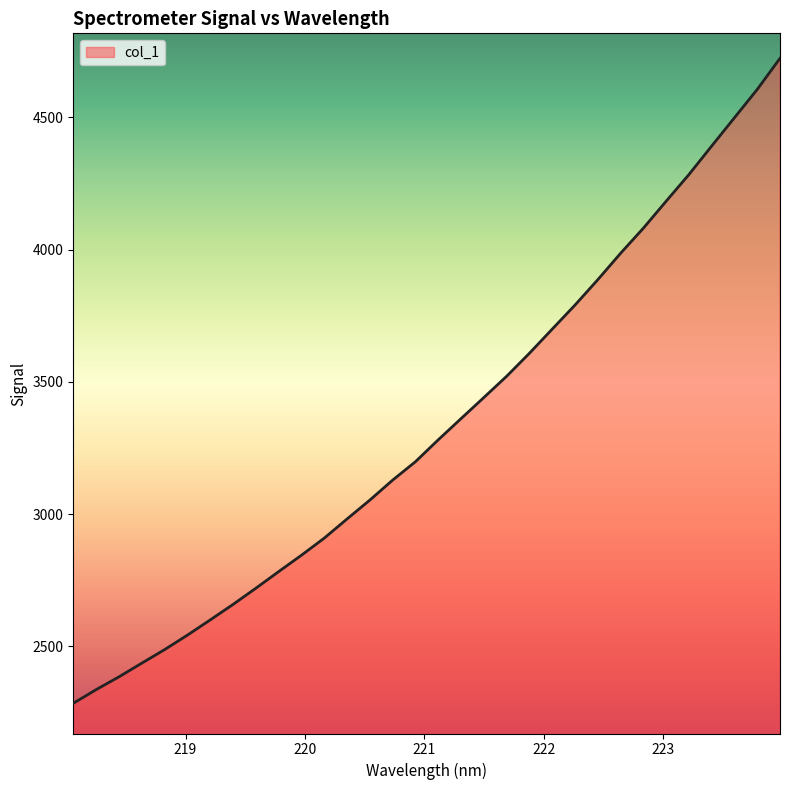

What is the greatest value displayed?

4723.6